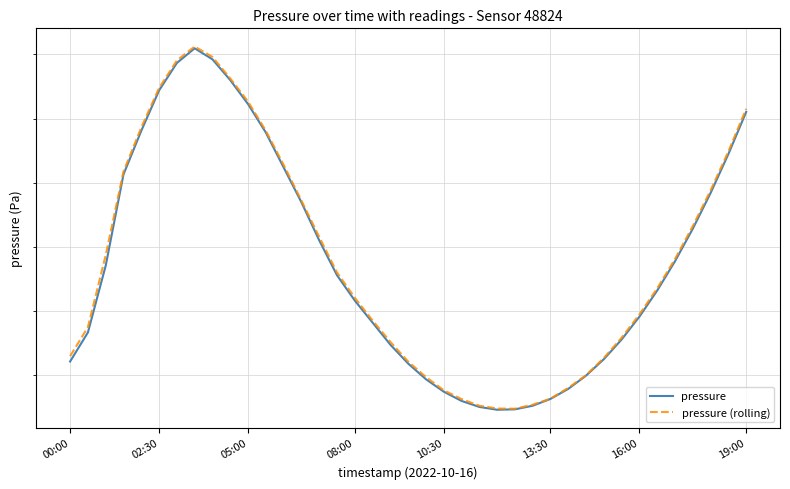

How many data points does each series have?

39